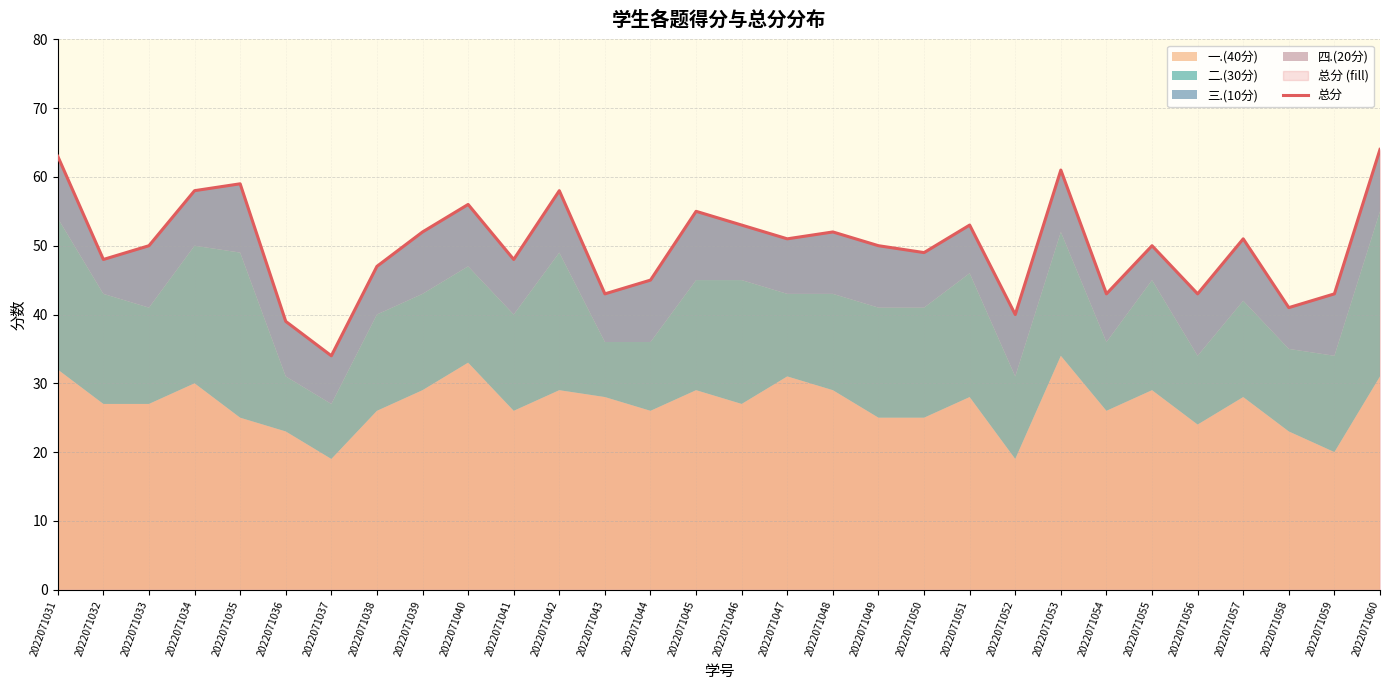

What is the greatest value displayed?

64